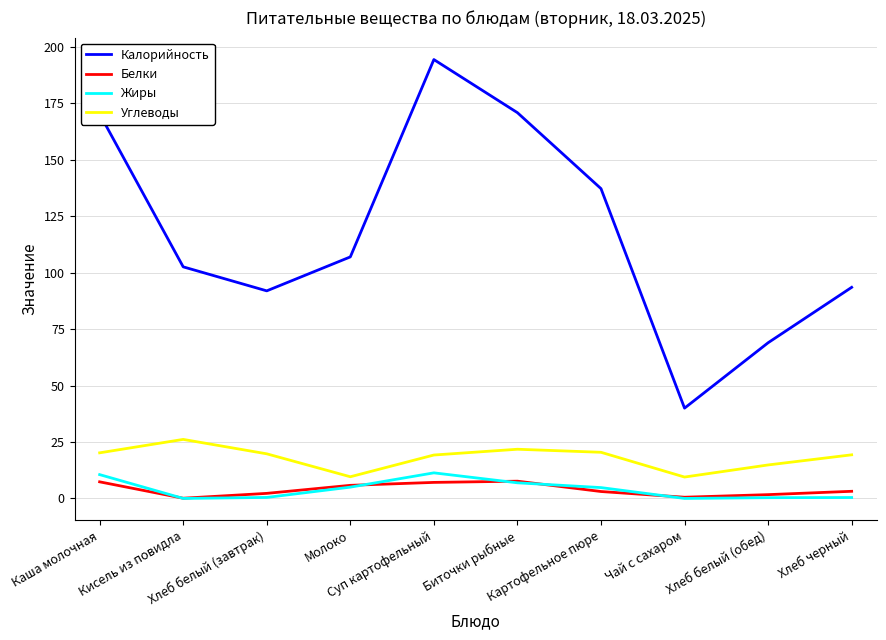

True or false: Углеводы and Жиры cross at least once.

False